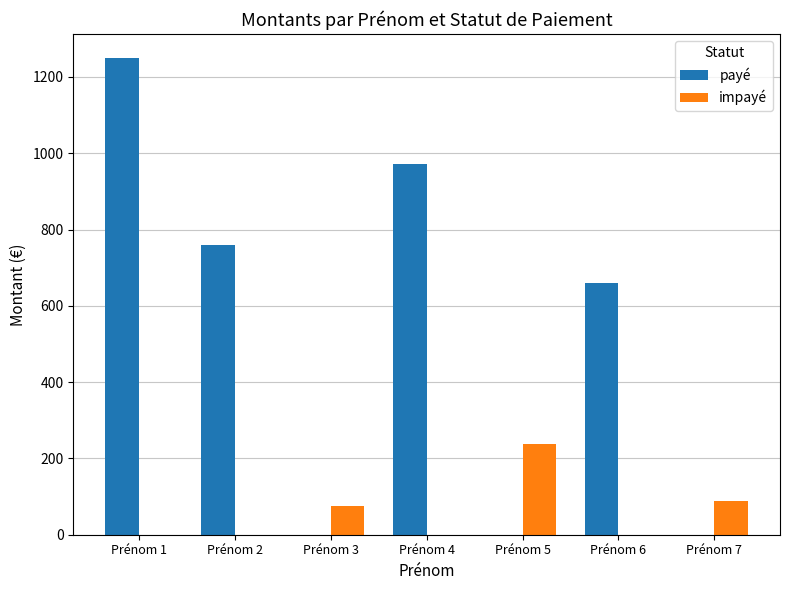

Reading right to left, what are all the values shown in this chart?

payé: Prénom 7=0.0	Prénom 6=659.1	Prénom 5=0.0	Prénom 4=971.3	Prénom 3=0.0	Prénom 2=758.5	Prénom 1=1250.0
impayé: Prénom 7=87.5	Prénom 6=0.0	Prénom 5=238.8	Prénom 4=0.0	Prénom 3=74.9	Prénom 2=0.0	Prénom 1=0.0